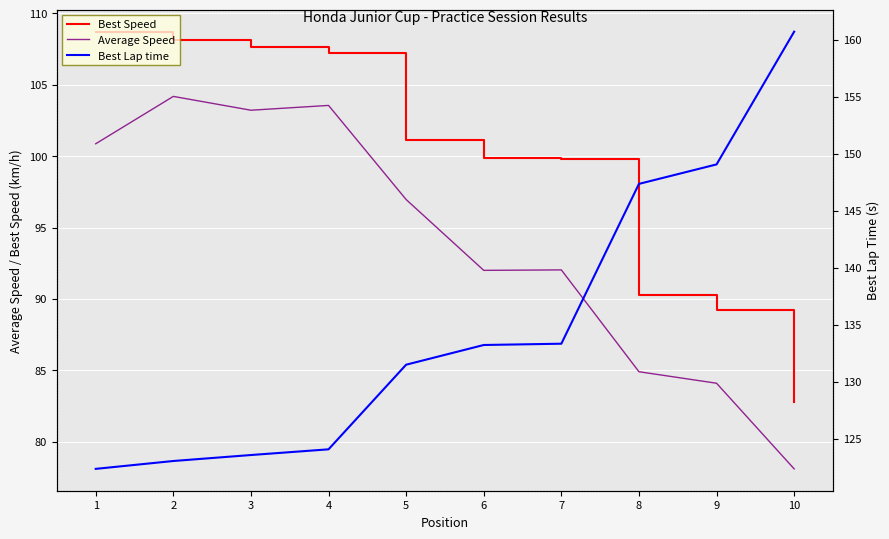

What is the difference between the Best Speed values at 3 and 9?

18.4